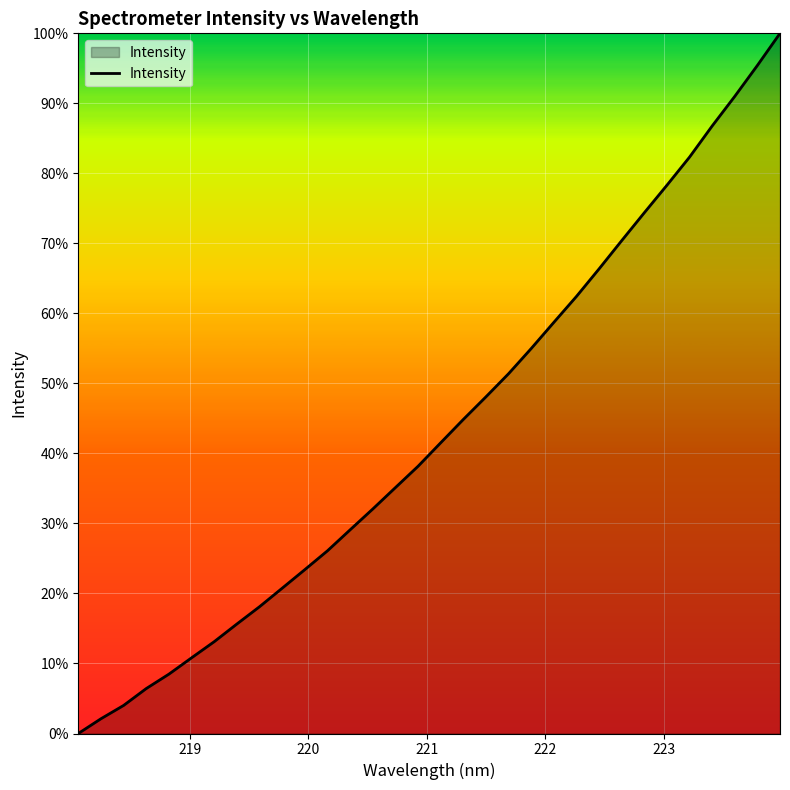

What is the greatest value displayed?

100.0